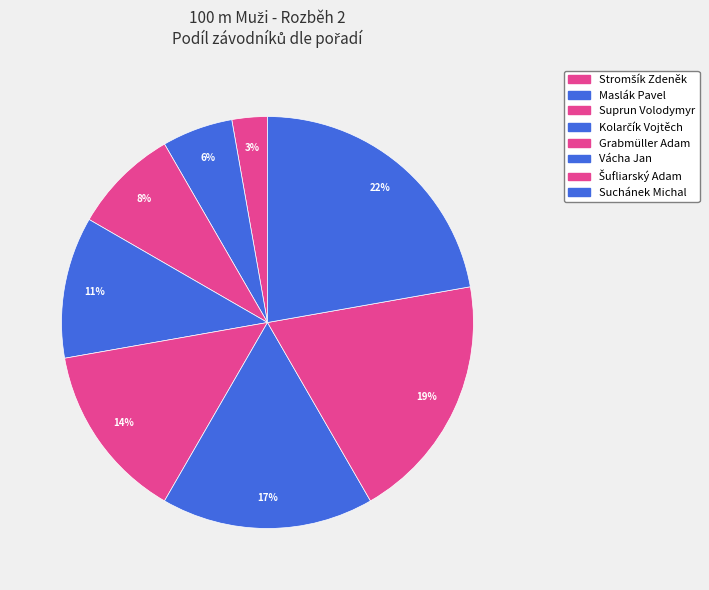

What percentage is the Maslák Pavel slice, to the nearest percent?

6%